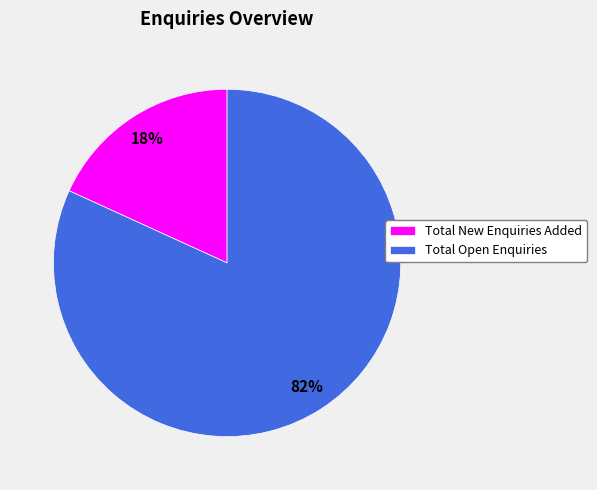

Do Total Open Enquiries and Total New Enquiries Added together represent more than half of the pie?

Yes